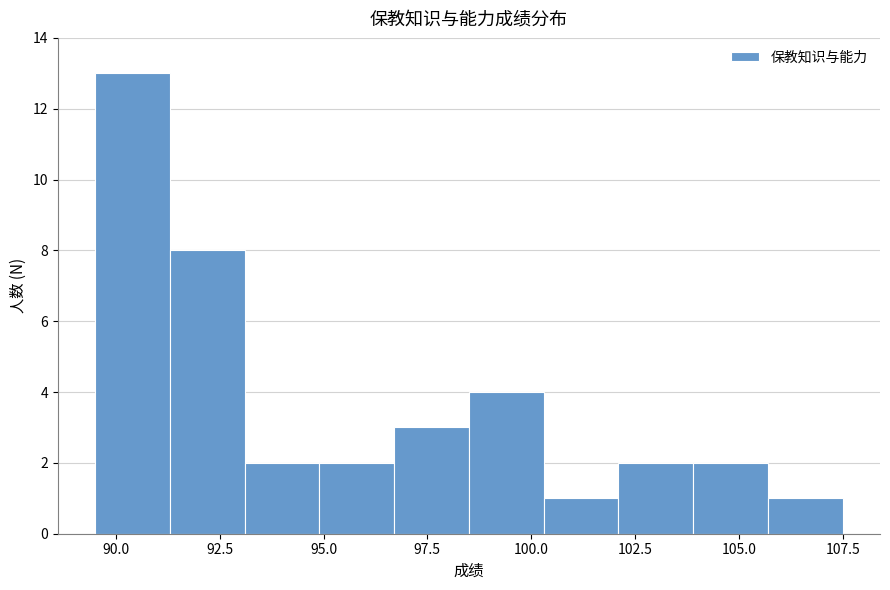

Read against the x-axis, roughly where is the centre of the tallest bar?

90.5